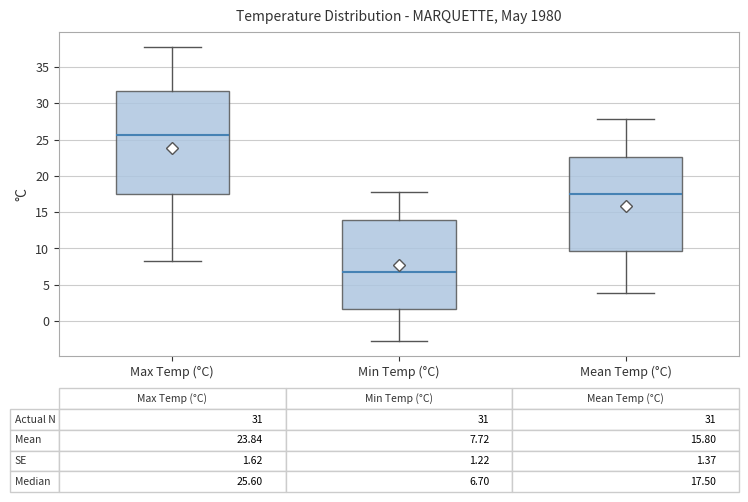

Which box is the tallest, from its lower edge to its upper edge?

Max Temp (°C)